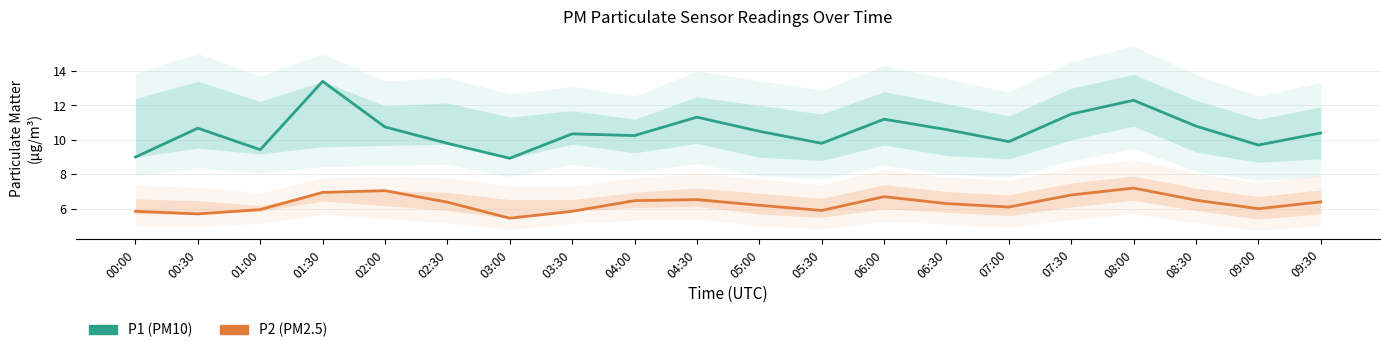

The P1 (PM10) series shows 10.3 at 03:30. True or false?

True